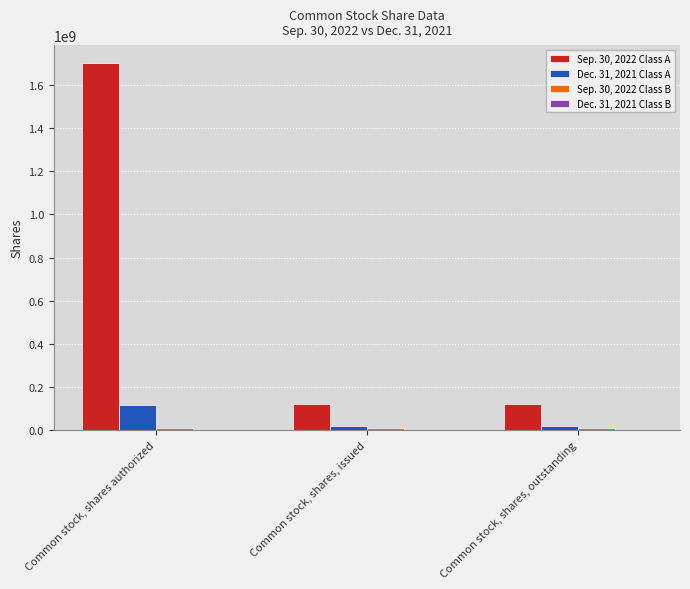

Which series has the largest total across all categories?

Sep. 30, 2022 Class A